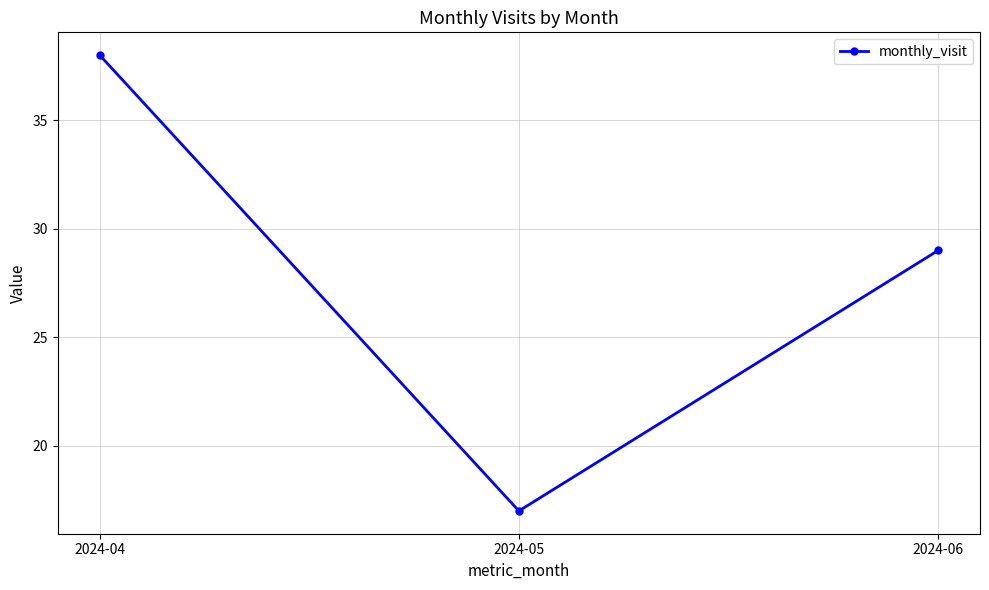

How many data points does each series have?

3